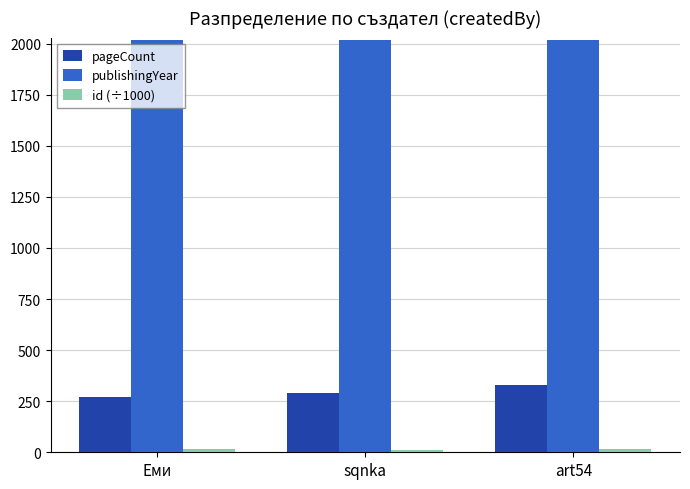

Which series has the largest total across all categories?

publishingYear